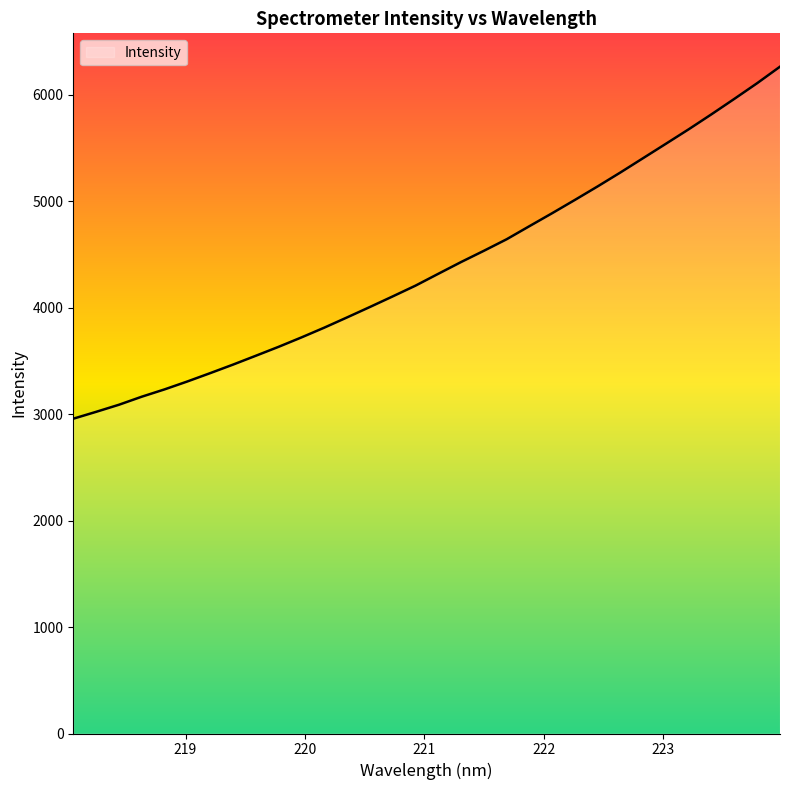

What is the sum of all values?

140359.5